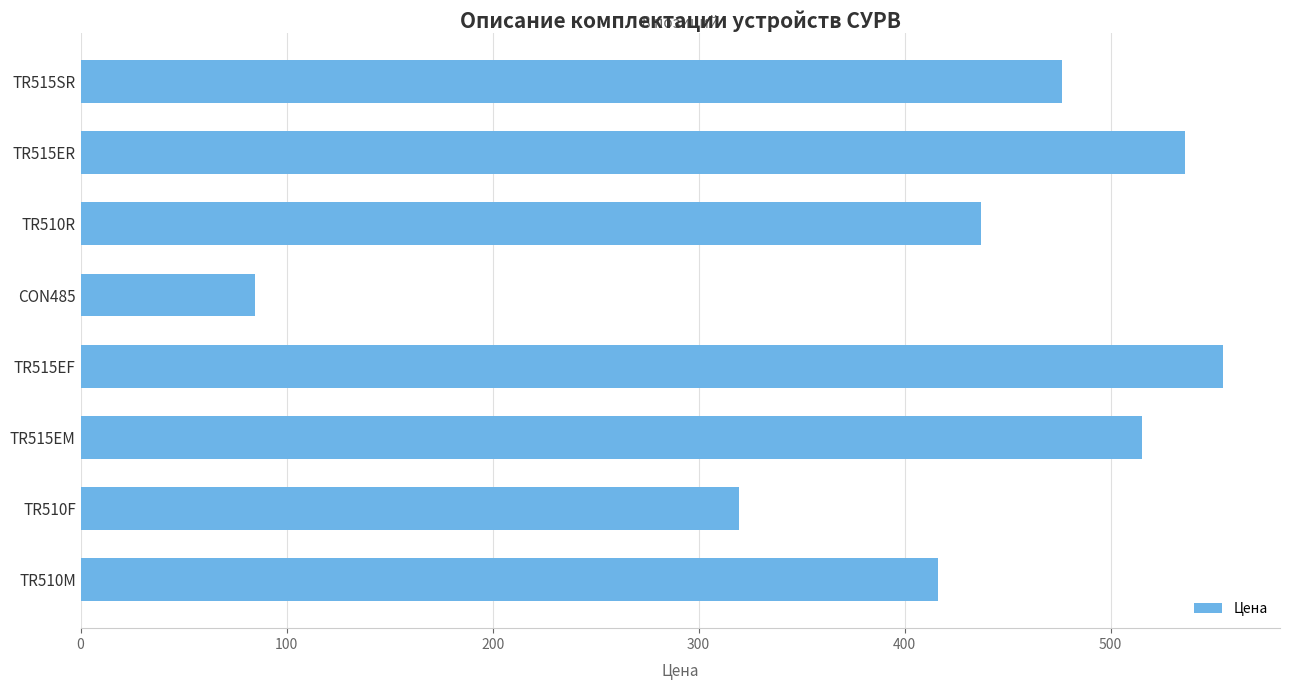

The value at TR515SR is 228.1. True or false?

False